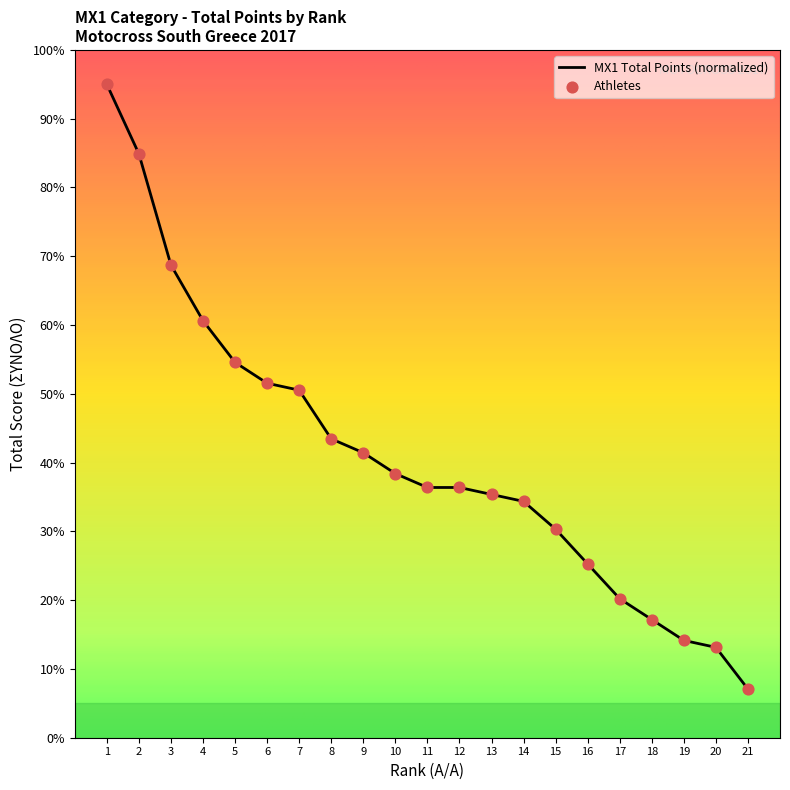

What is the ratio of the value at 2 to the value at 14?

2.5